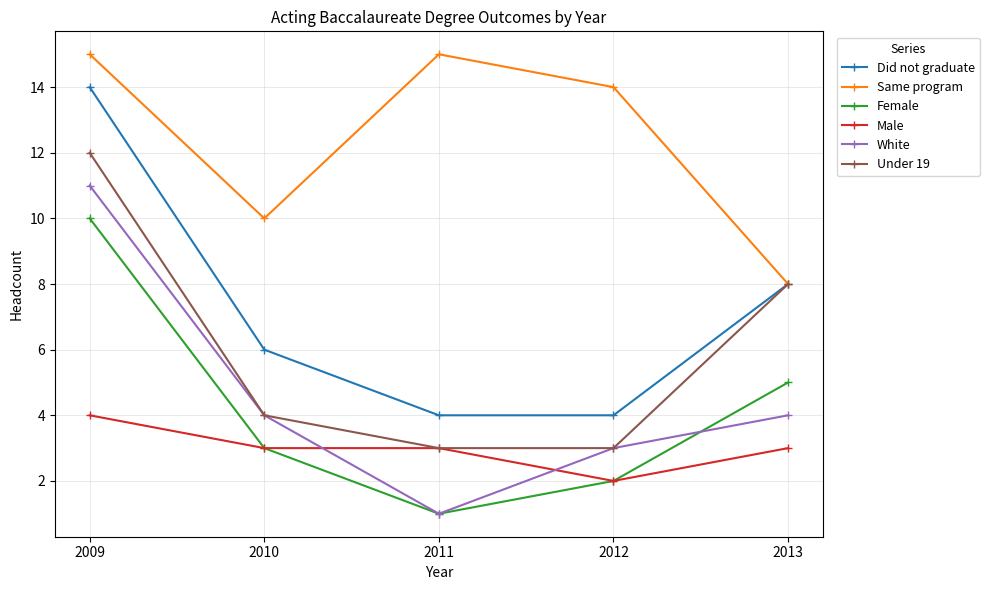

What is the total value across all series at 2013?

36